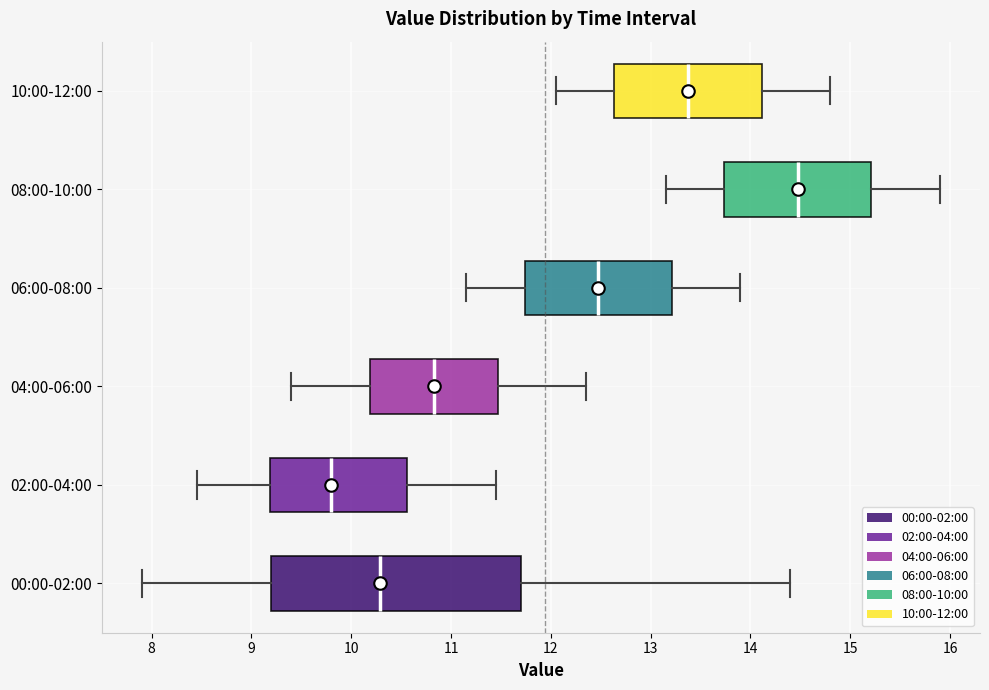

Where is the left edge of the box for 00:00-02:00 on the x-axis? The values are not printed on the chart, so give them approximately, as read against the axis.

9.2